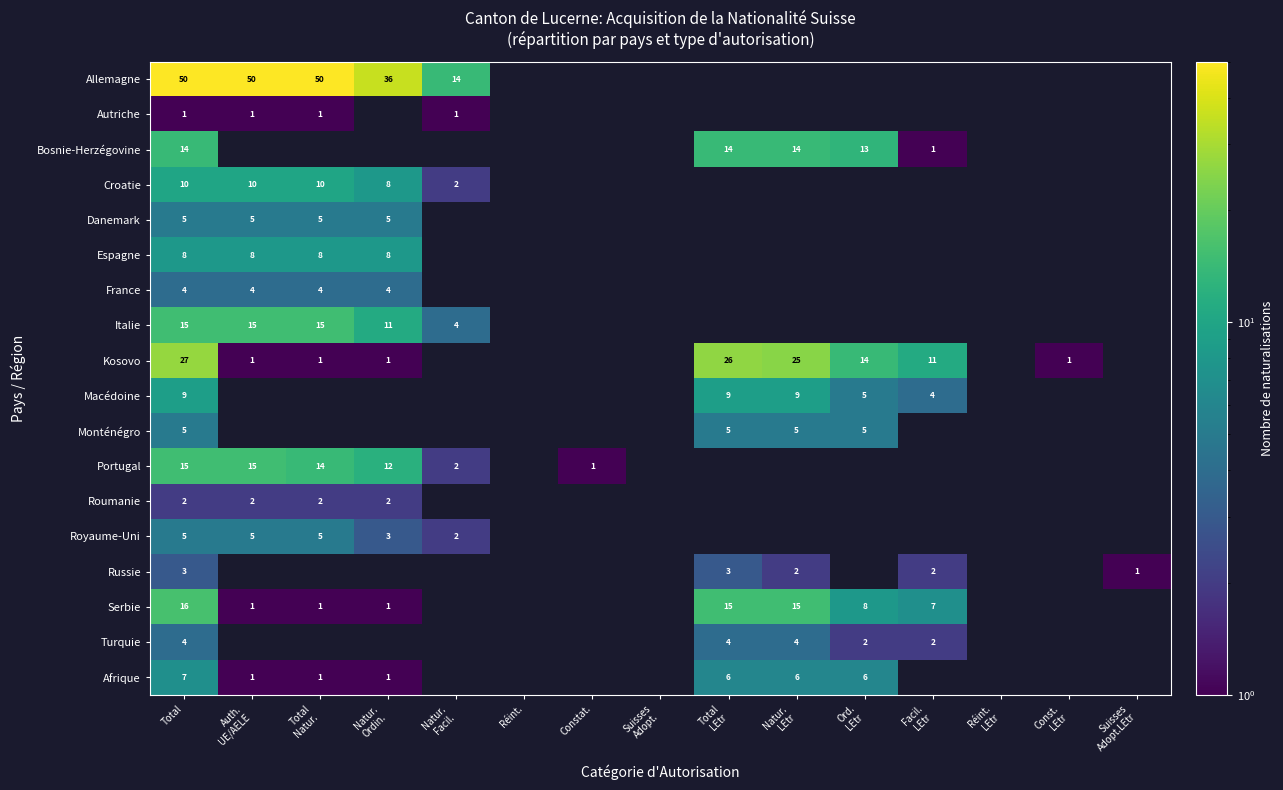

Is the value of Macédoine at Total greater than the value of Kosovo at Total LEtr?

No